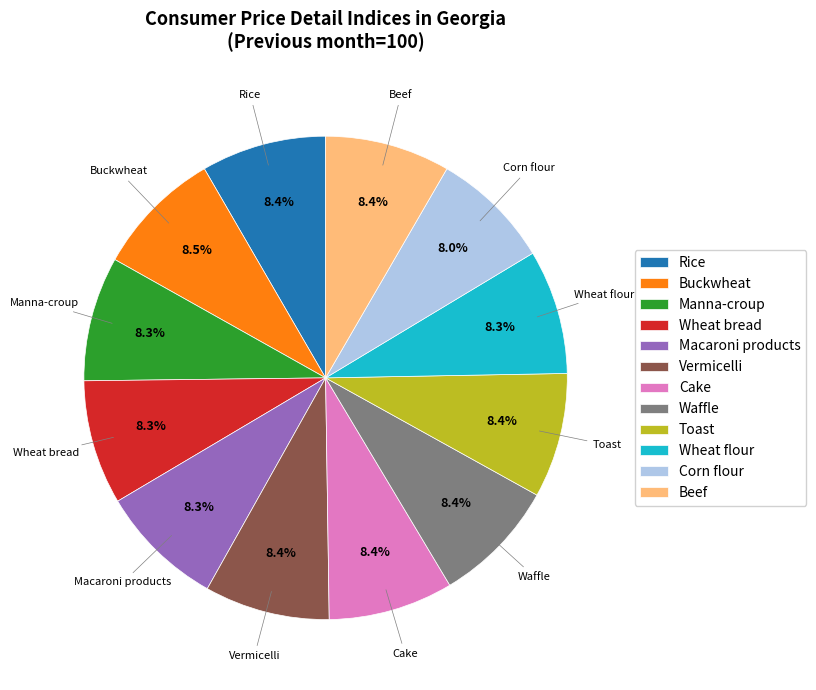

Does Cake represent more than half of the total?

No